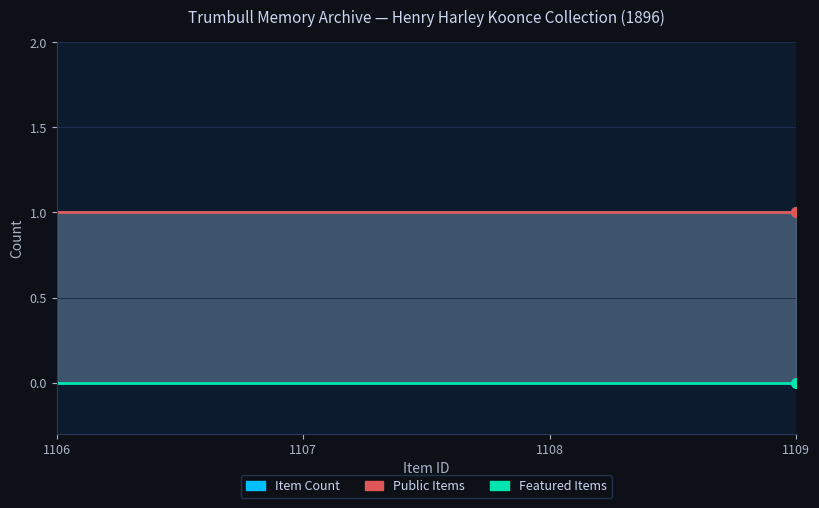

True or false: Item Count and Featured Items intersect in this chart.

False